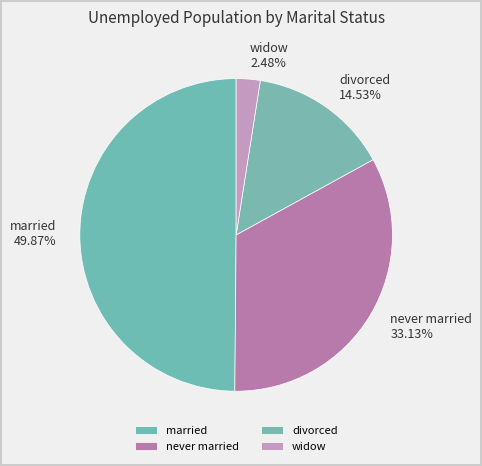

Which category has the smallest portion of the pie?

widow